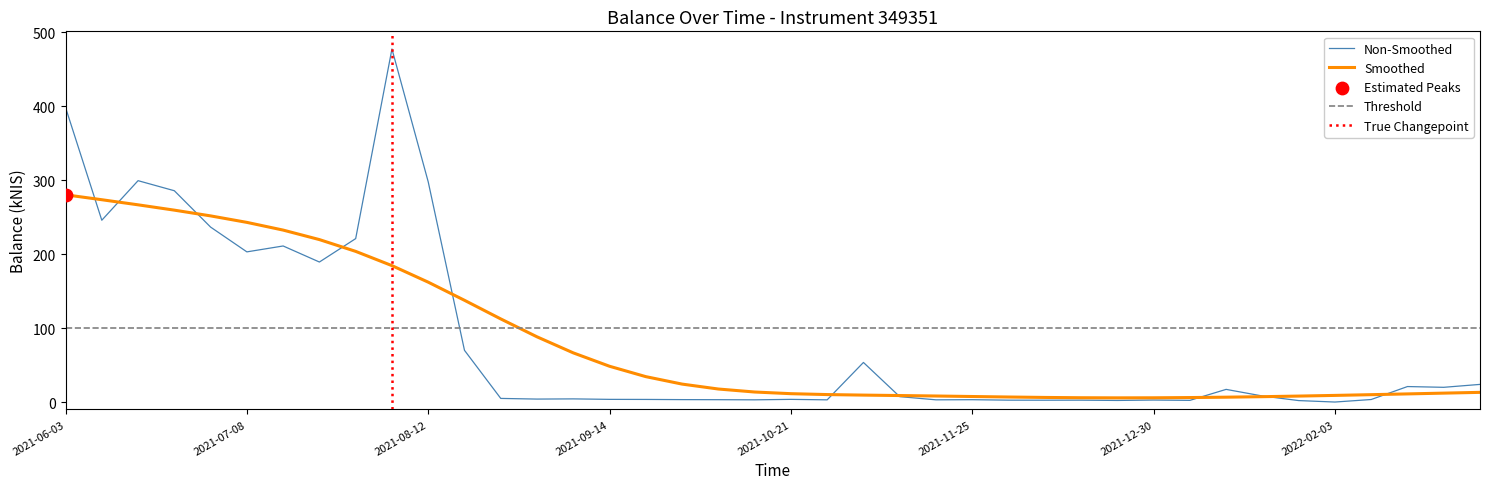

Between 2021-10-28 and 2021-12-02, which is larger?

2021-10-28